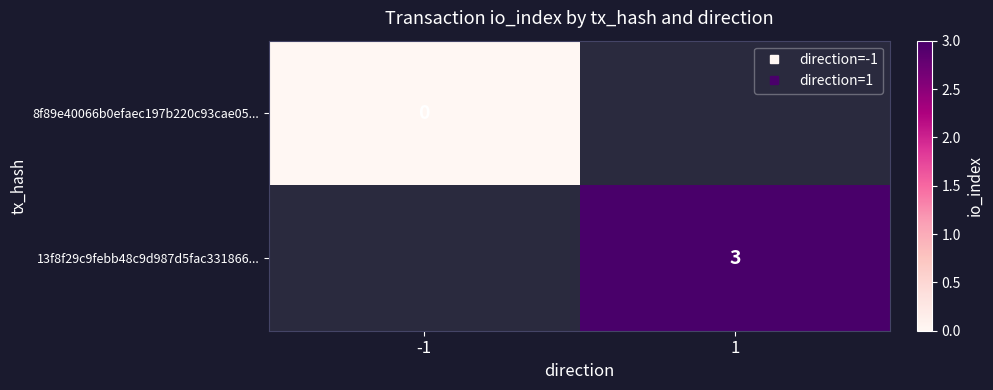

The 8f89e40066b0efaec197b220c93cae05... series shows 0.0 at -1. True or false?

True